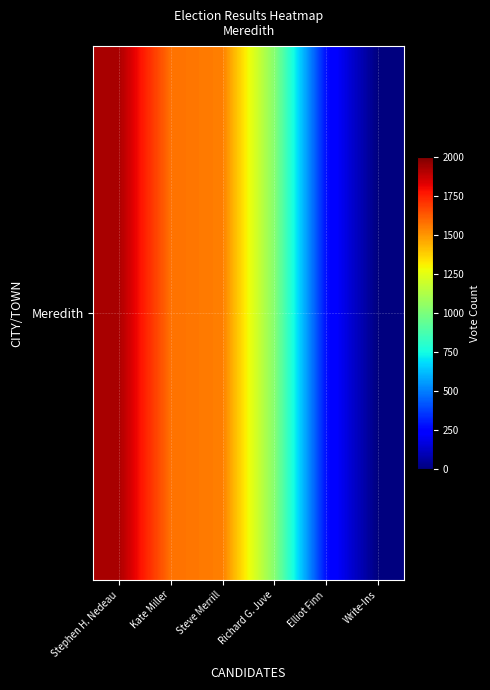

The value at Elliot Finn is 281. True or false?

True